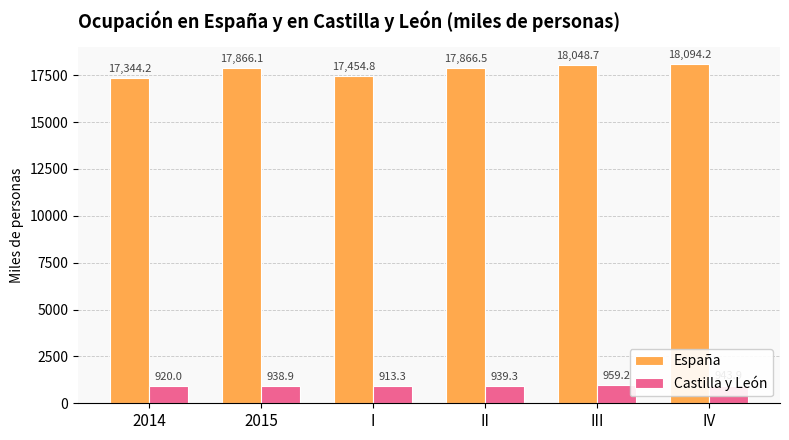

Reading left to right, what are all the values shown in this chart?

España: 2014=17344.2	2015=17866.1	I=17454.8	II=17866.5	III=18048.7	IV=18094.2
Castilla y León: 2014=920.0	2015=938.9	I=913.3	II=939.3	III=959.2	IV=943.9